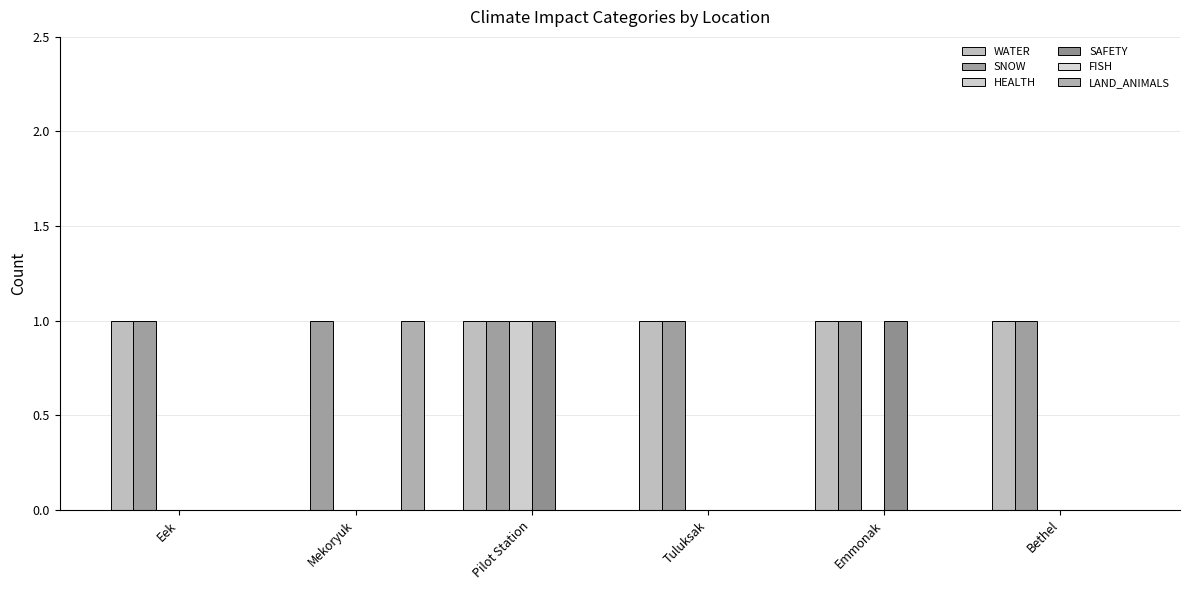

Are the bars grouped side by side (vs. stacked)?

Yes